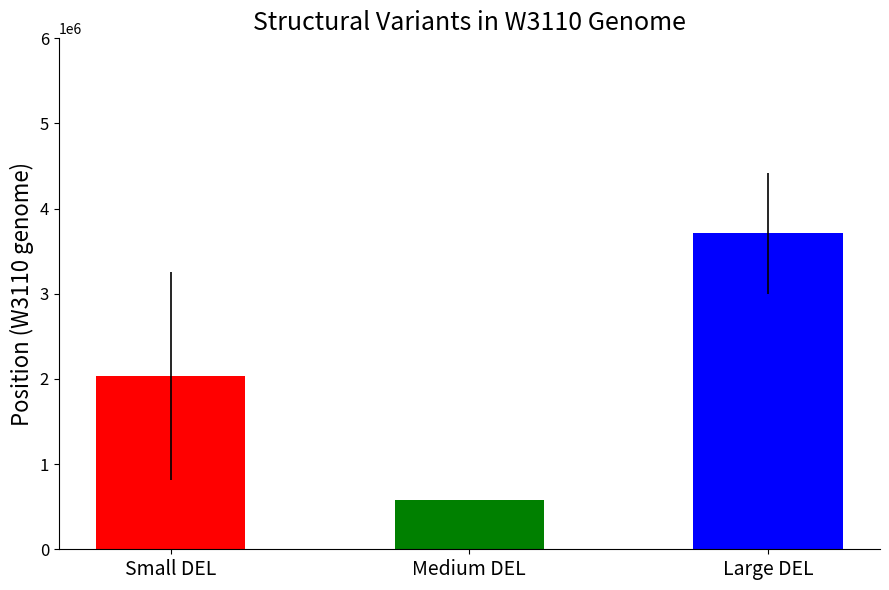

Is it true that the value at Large DEL is 5190936.7?

False